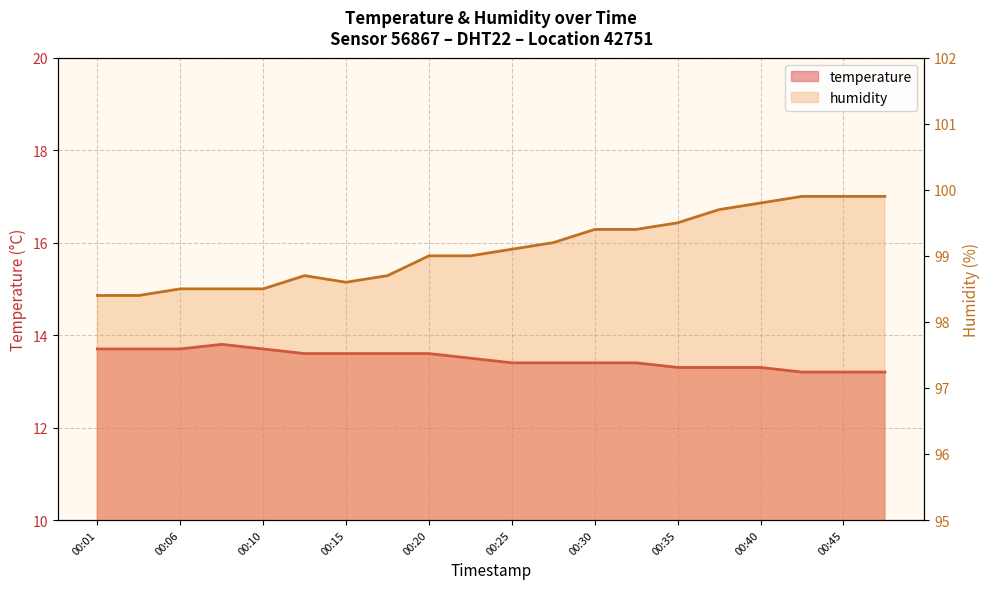

Reading right to left, what are all the values shown in this chart?

temperature: 13.2	13.2	13.2	13.3	13.3	13.3	13.4	13.4	13.4	13.4	13.5	13.6	13.6	13.6	13.6	13.7	13.8	13.7	13.7	13.7
humidity: 99.9	99.9	99.9	99.8	99.7	99.5	99.4	99.4	99.2	99.1	99.0	99.0	98.7	98.6	98.7	98.5	98.5	98.5	98.4	98.4